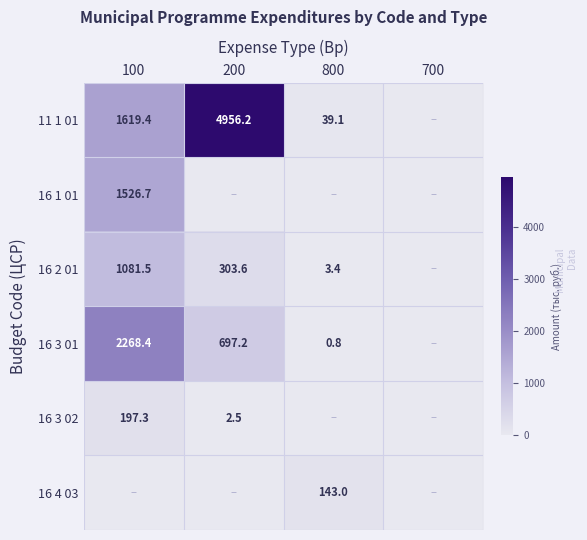

At how many categories does at least one series exceed 4498?

1